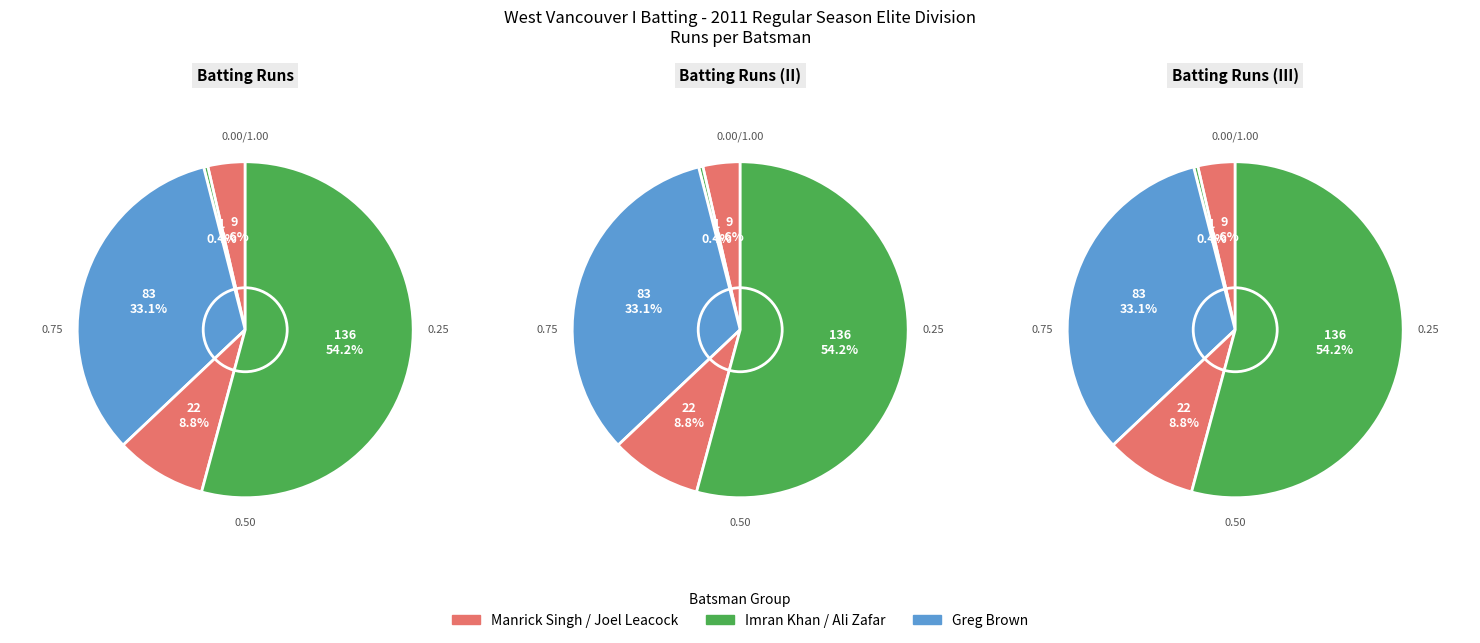

True or false: Imran Khan accounts for 1% of the total.

False